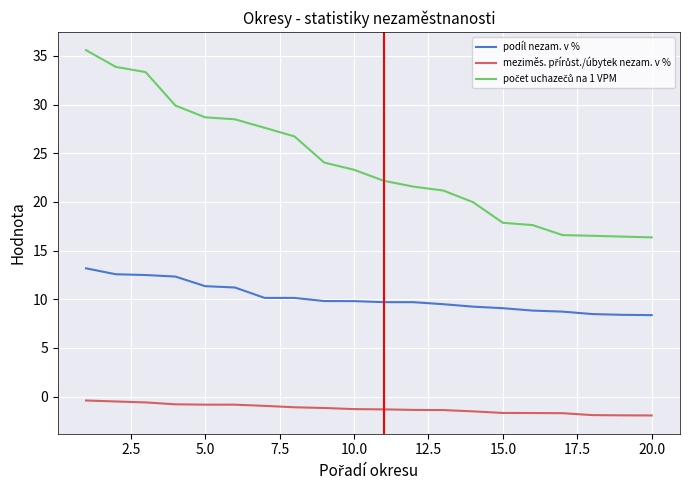

What is the minimum value shown in the chart?

-1.9